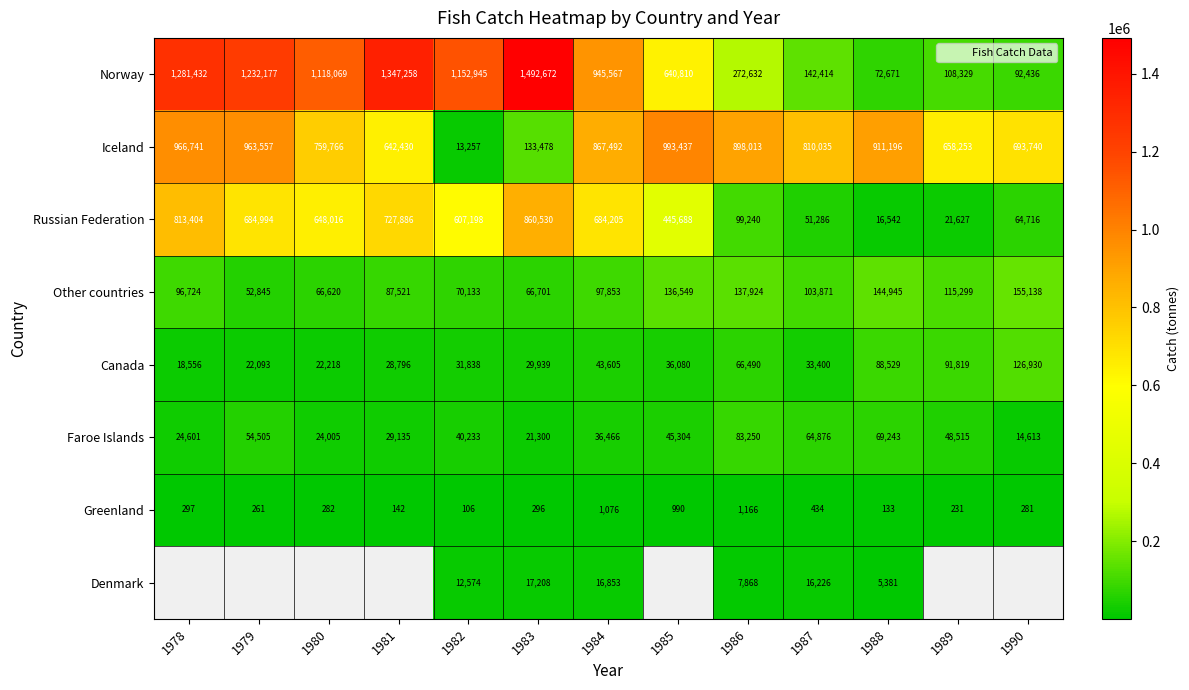

What is the minimum value shown in the chart?

106.0